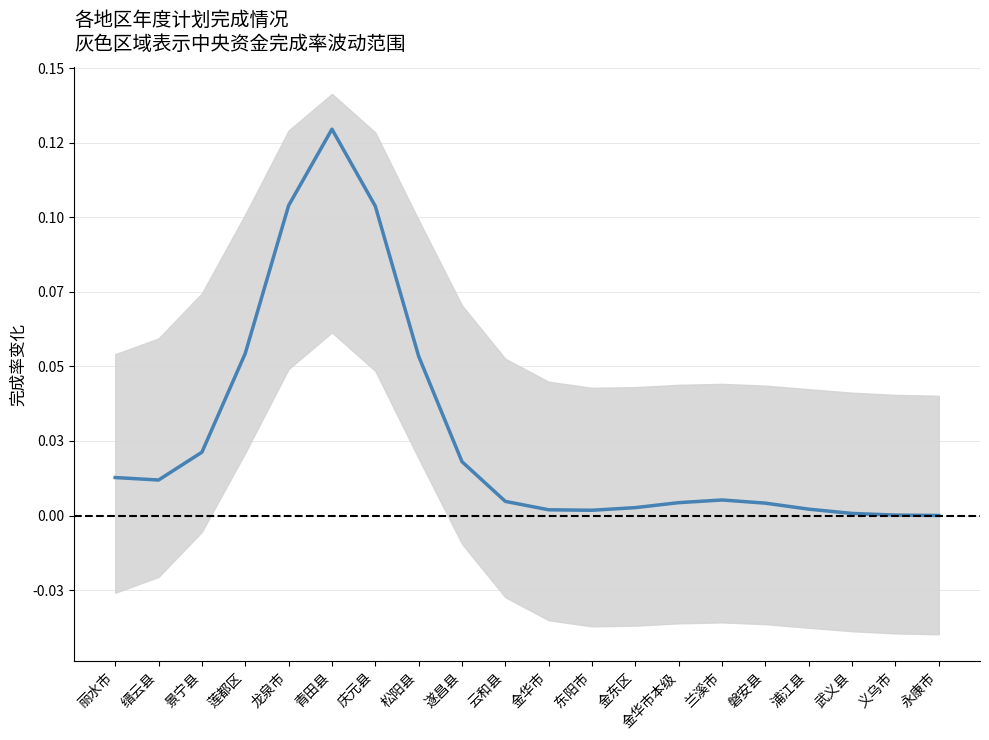

Rank the categories by value from lowest to highest.

永康市, 义乌市, 武义县, 东阳市, 金华市, 浦江县, 金东区, 磐安县, 金华市本级, 云和县, 兰溪市, 缙云县, 丽水市, 遂昌县, 景宁县, 松阳县, 莲都区, 庆元县, 龙泉市, 青田县